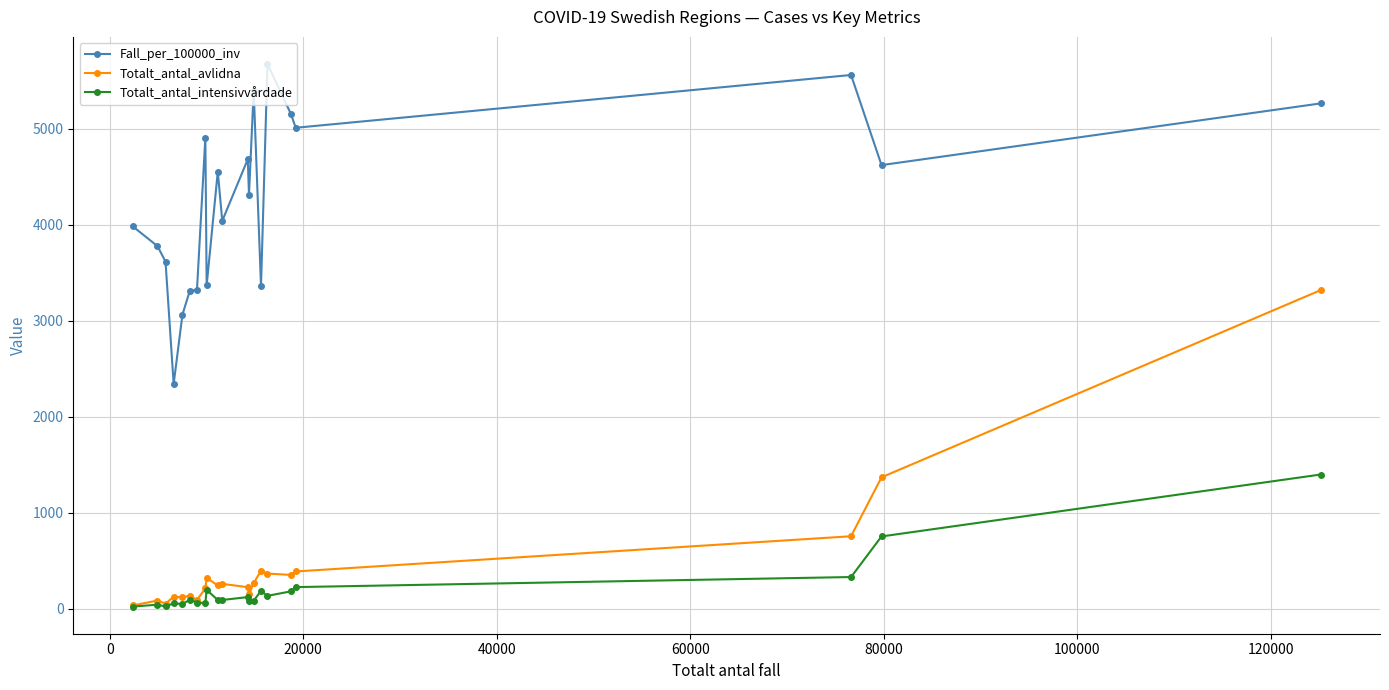

True or false: Totalt_antal_avlidna has more than 1 interior local peaks.

True